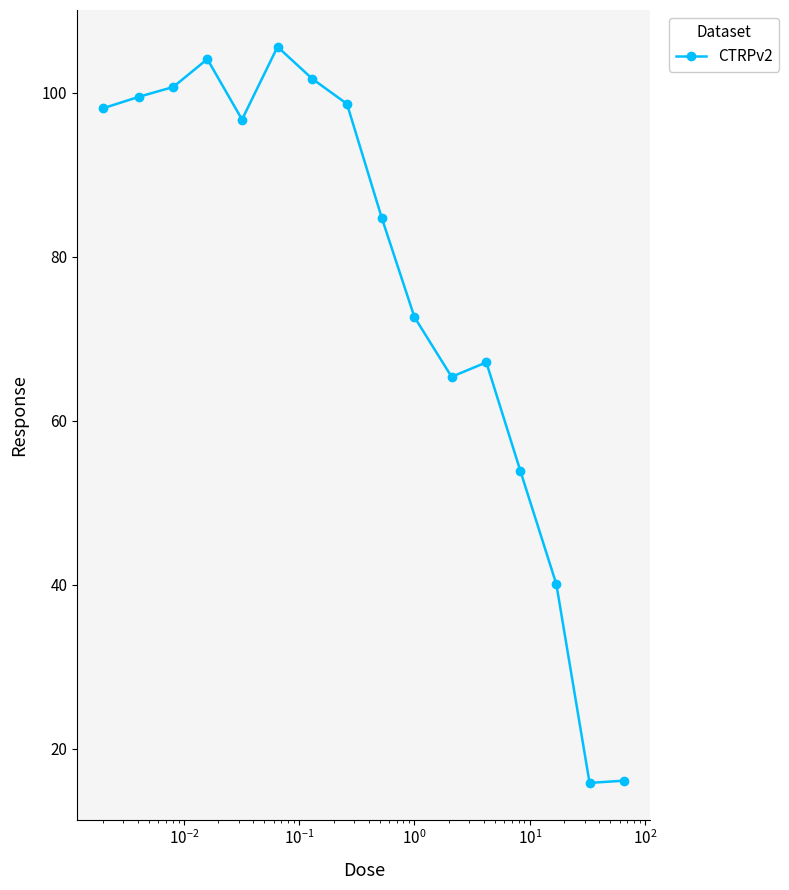

What is the difference between the maximum and minimum values?

89.8